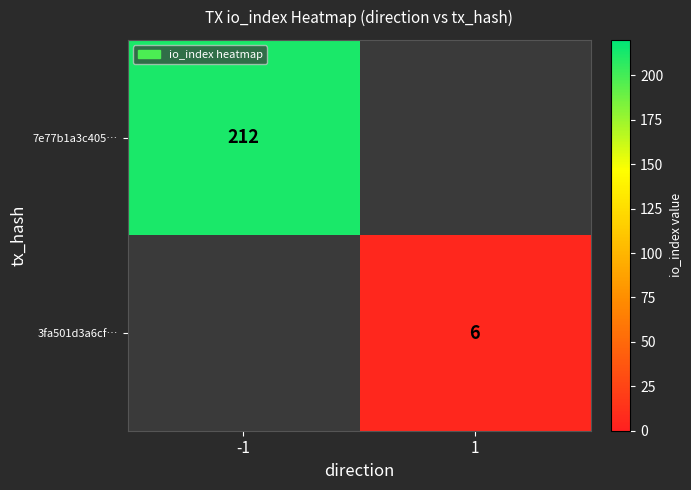

True or false: 3fa501d3a6cf… has a value of 10 at 1.

False